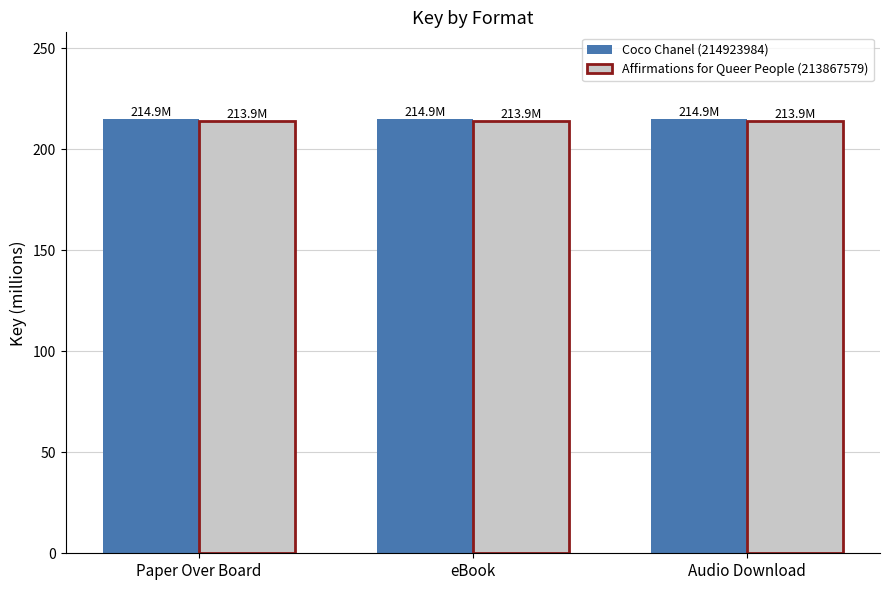

Does the chart contain stacked bars?

No